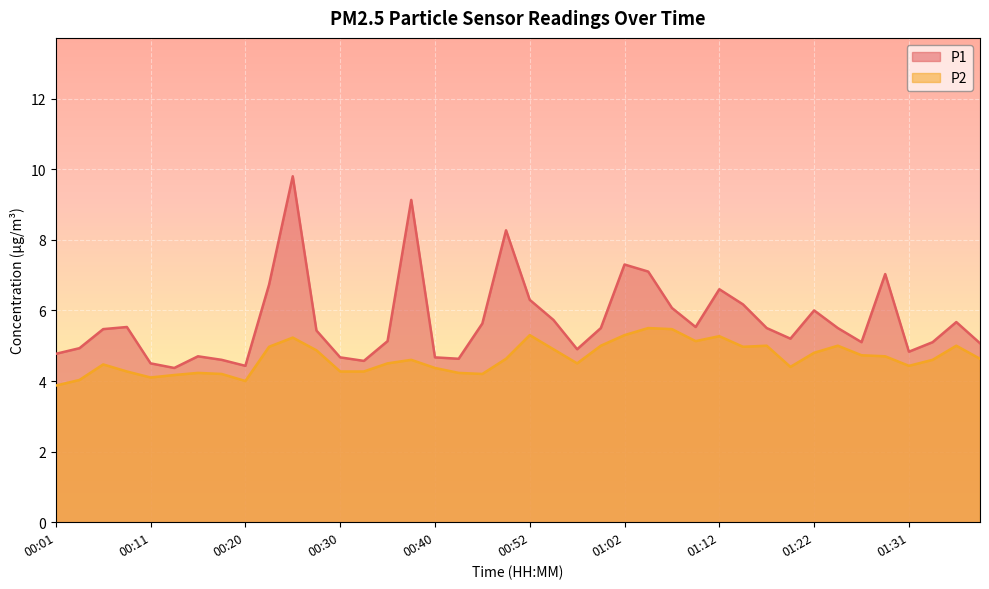

Does the chart display data point markers on the line(s)?

No